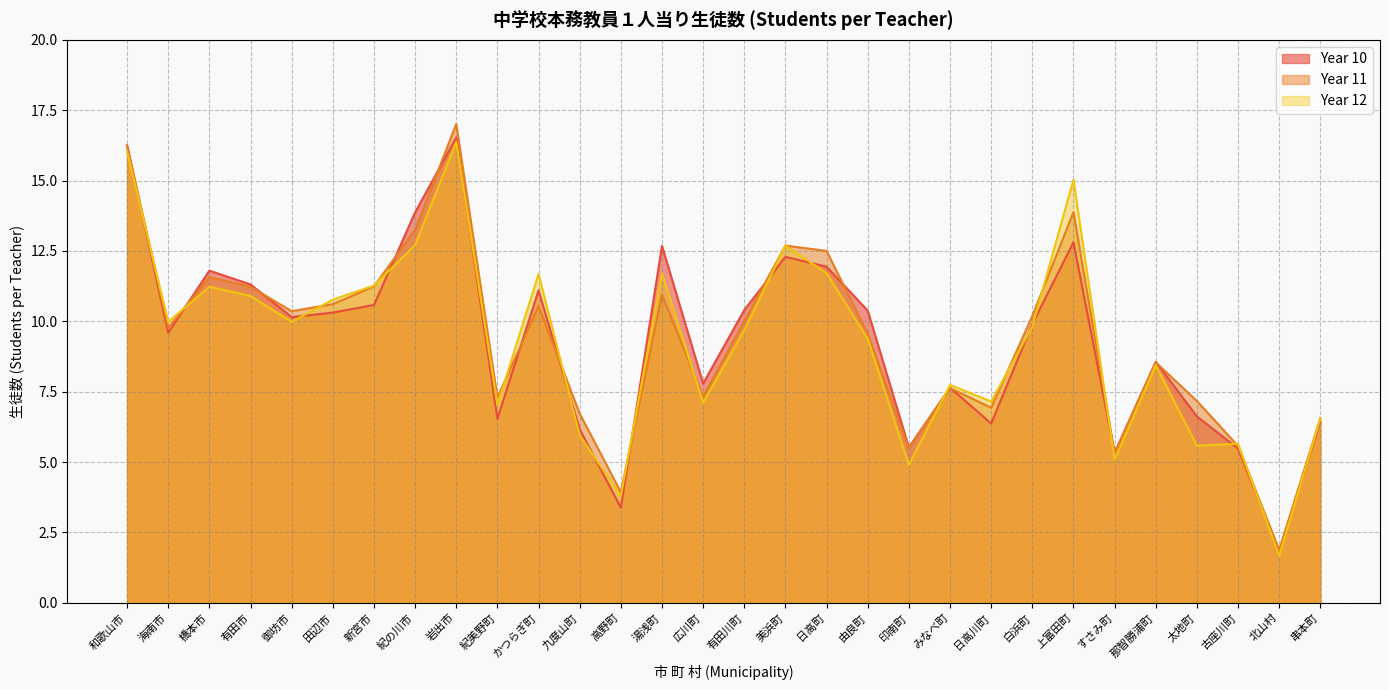

The value of Year 12 at 御坊市 is 14.0. True or false?

False